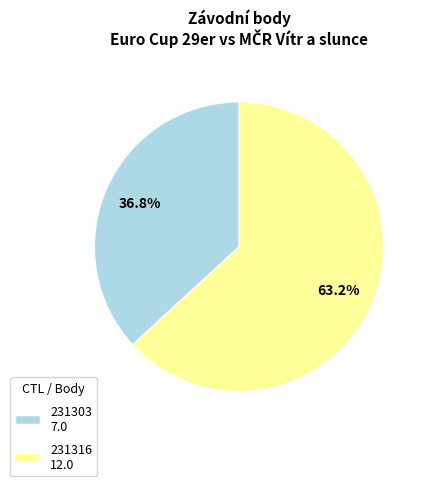

How many slices are in this pie chart?

2